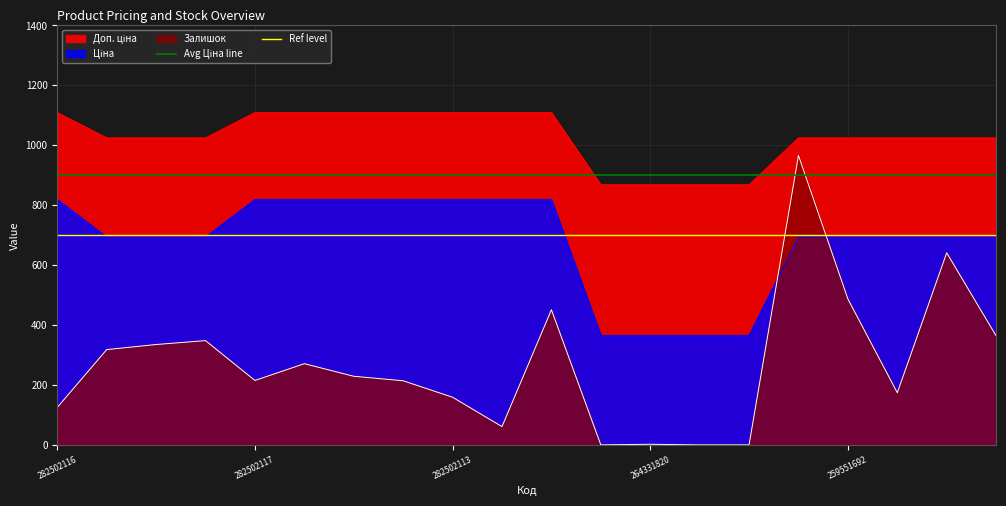

At which label is Avg Ціна line closest to 900?

282502116